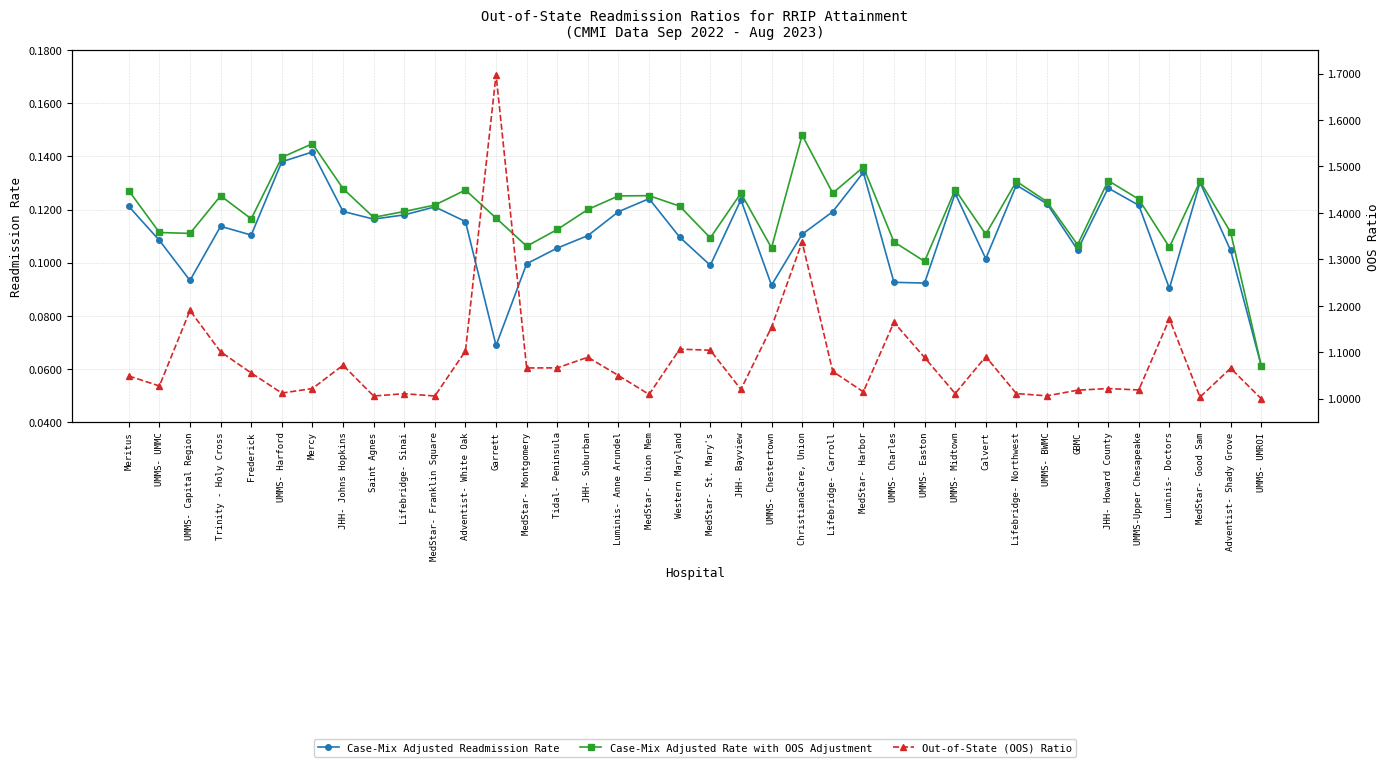

At which category does Case-Mix Adjusted Readmission Rate reach its first local peak?

Trinity - Holy Cross